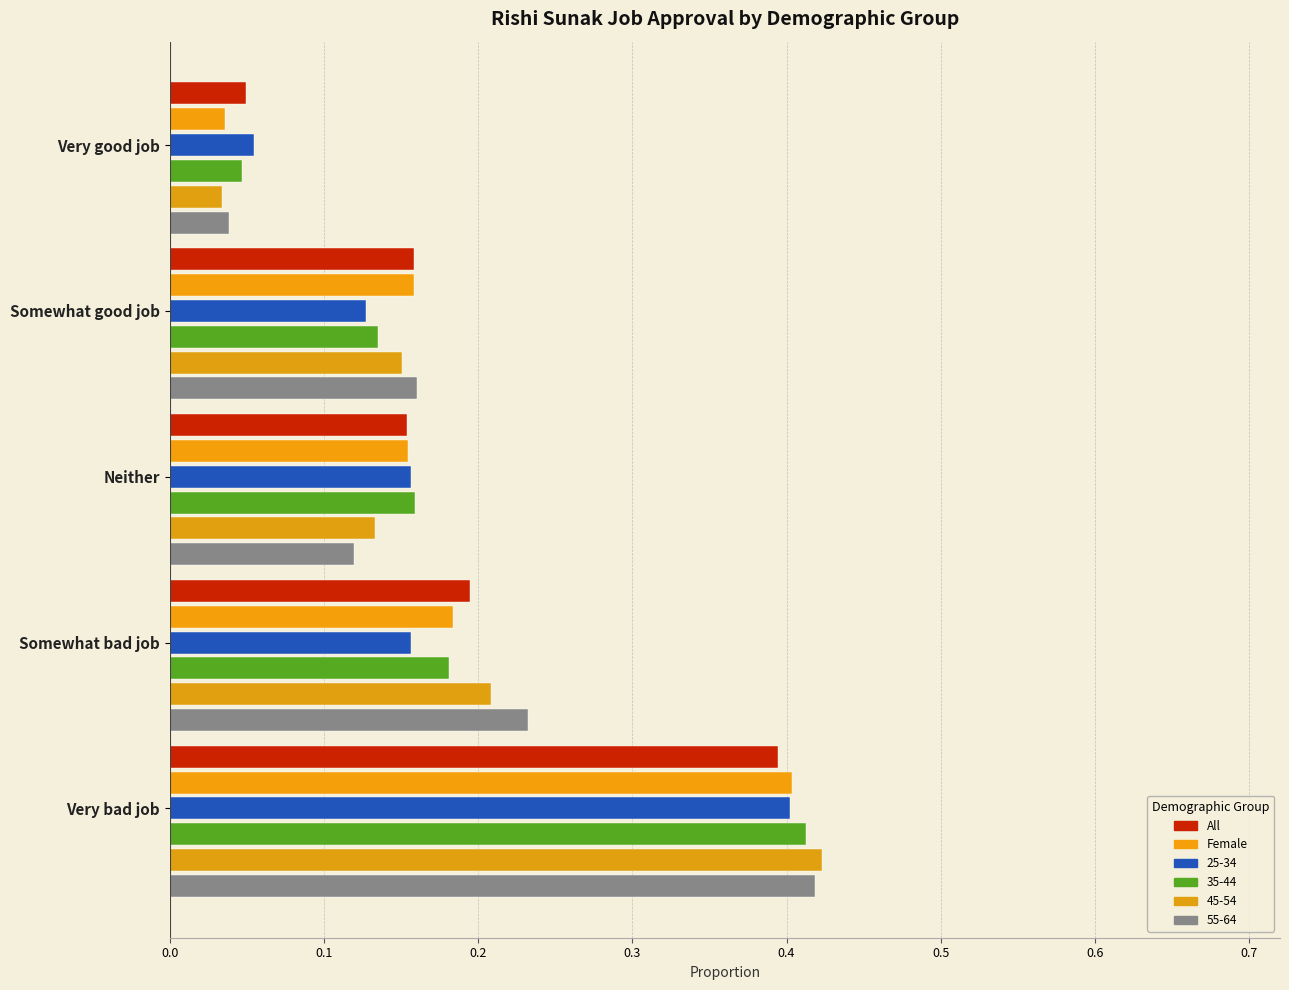

True or false: All has a value of 0.2 at Somewhat bad job.

True